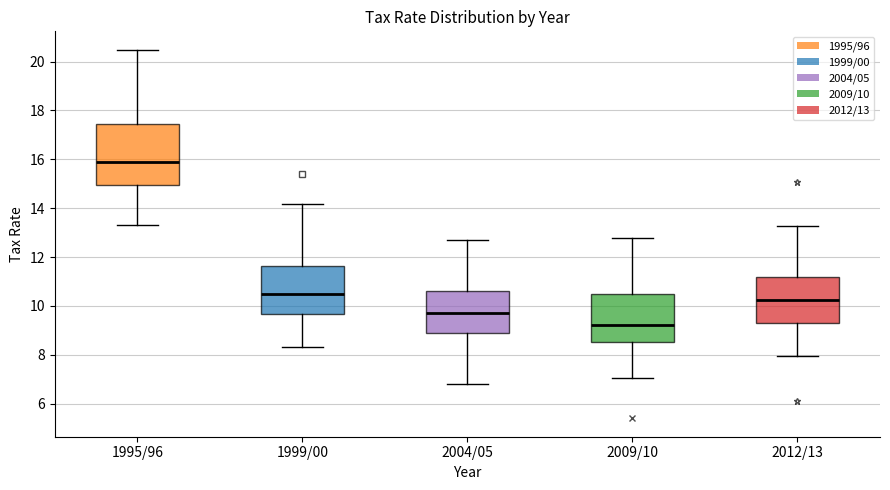

Which box is the tallest, from its lower edge to its upper edge?

1995/96